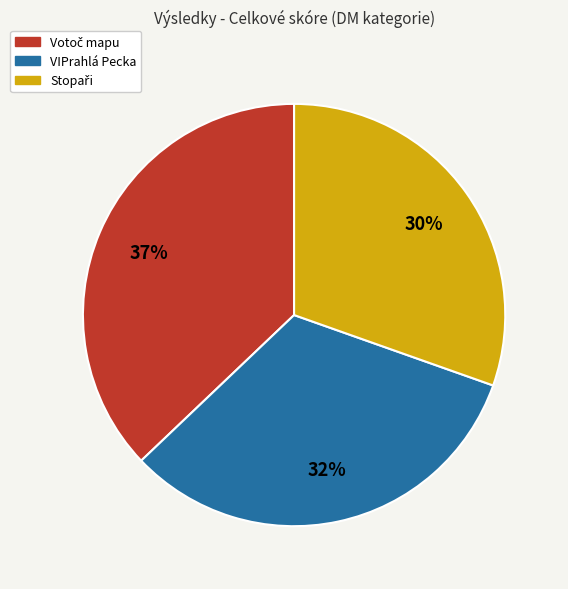

Count the number of slices in the pie.

3